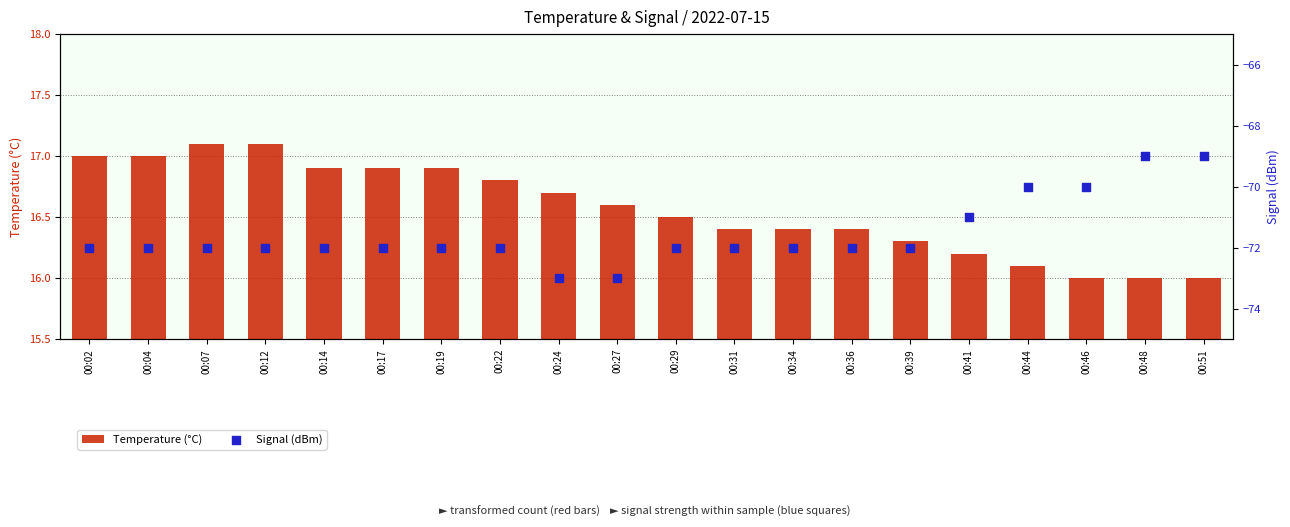

What are all the series names shown in the legend?

Temperature (°C), Signal (dBm)